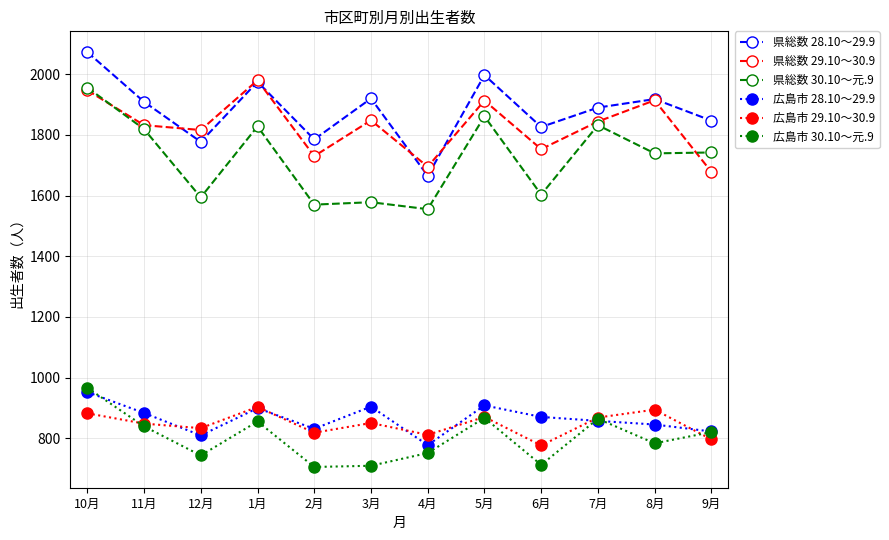

How many lines are shown in the chart?

6